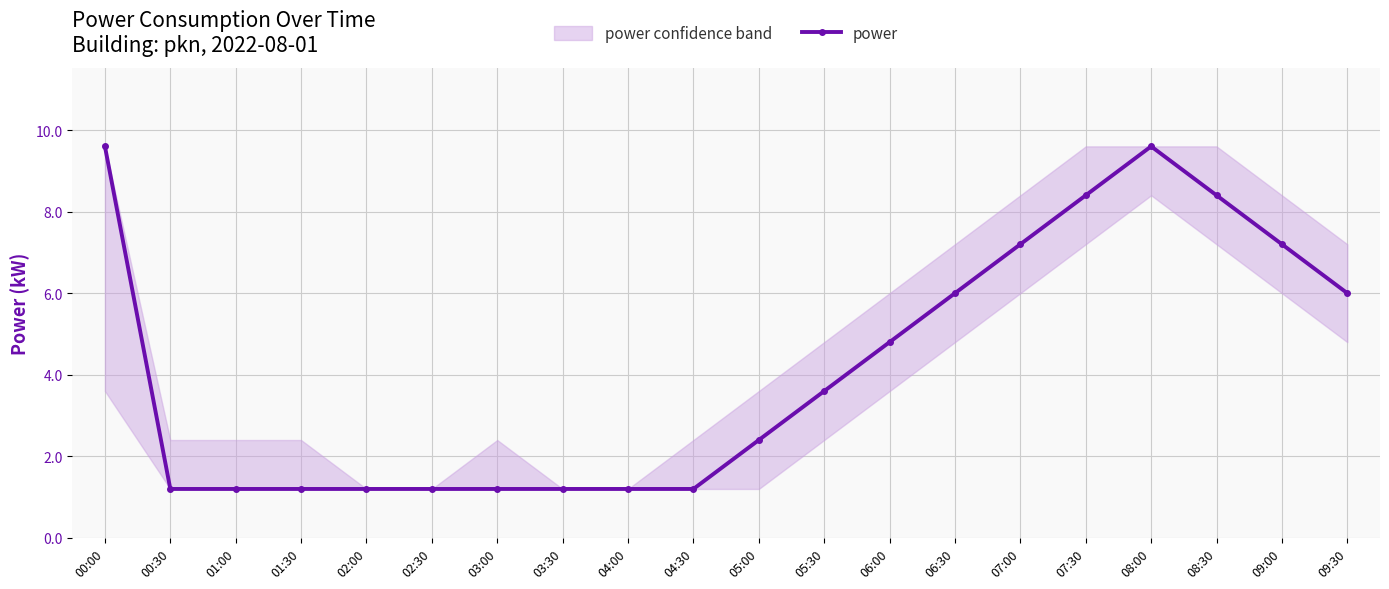

Reading left to right, list all the values displayed in this chart.

9.6	1.2	1.2	1.2	1.2	1.2	1.2	1.2	1.2	1.2	2.4	3.6	4.8	6.0	7.2	8.4	9.6	8.4	7.2	6.0